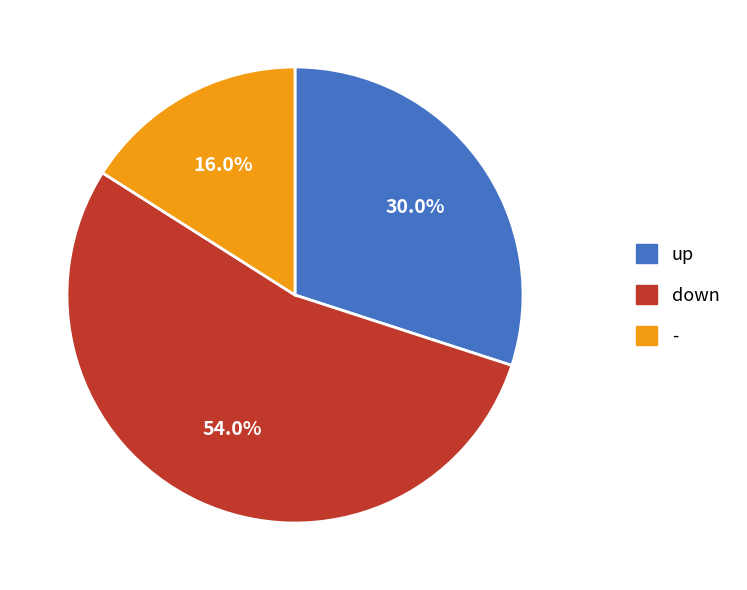

Which has a higher value, - or up?

up